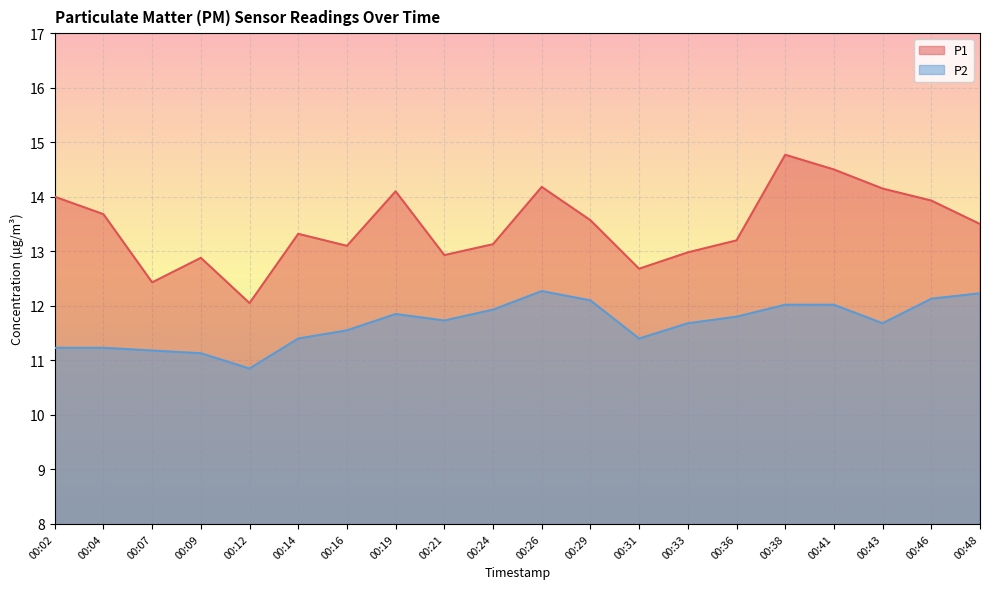

Which series has the widest spread of values?

P1